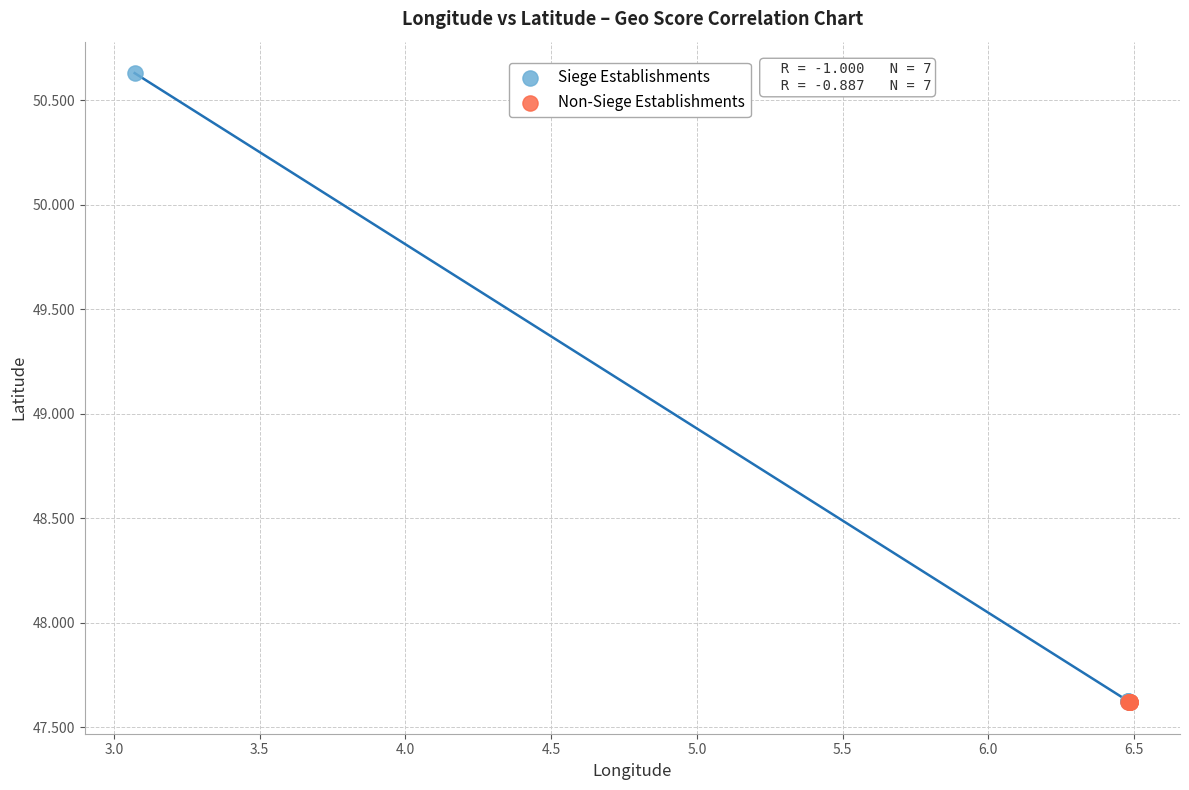

Which series has the largest Y range (max minus min)?

Siege Establishments